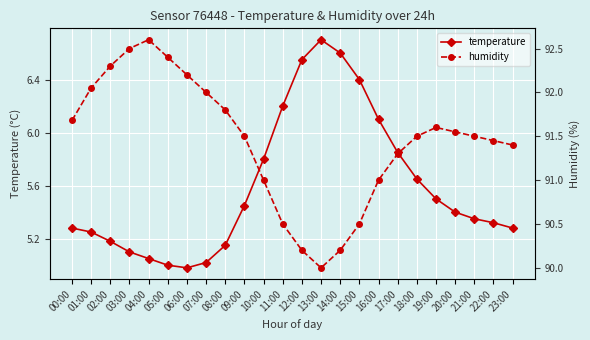

Rank the series by their maximum value, from lowest to highest.

temperature, humidity